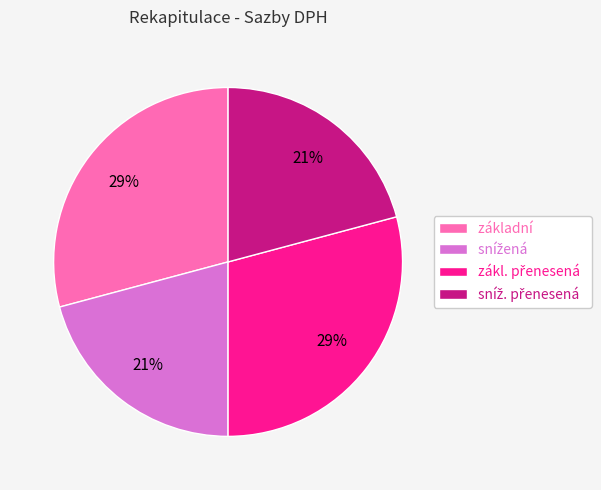

The základní slice represents 40% of the pie. True or false?

False